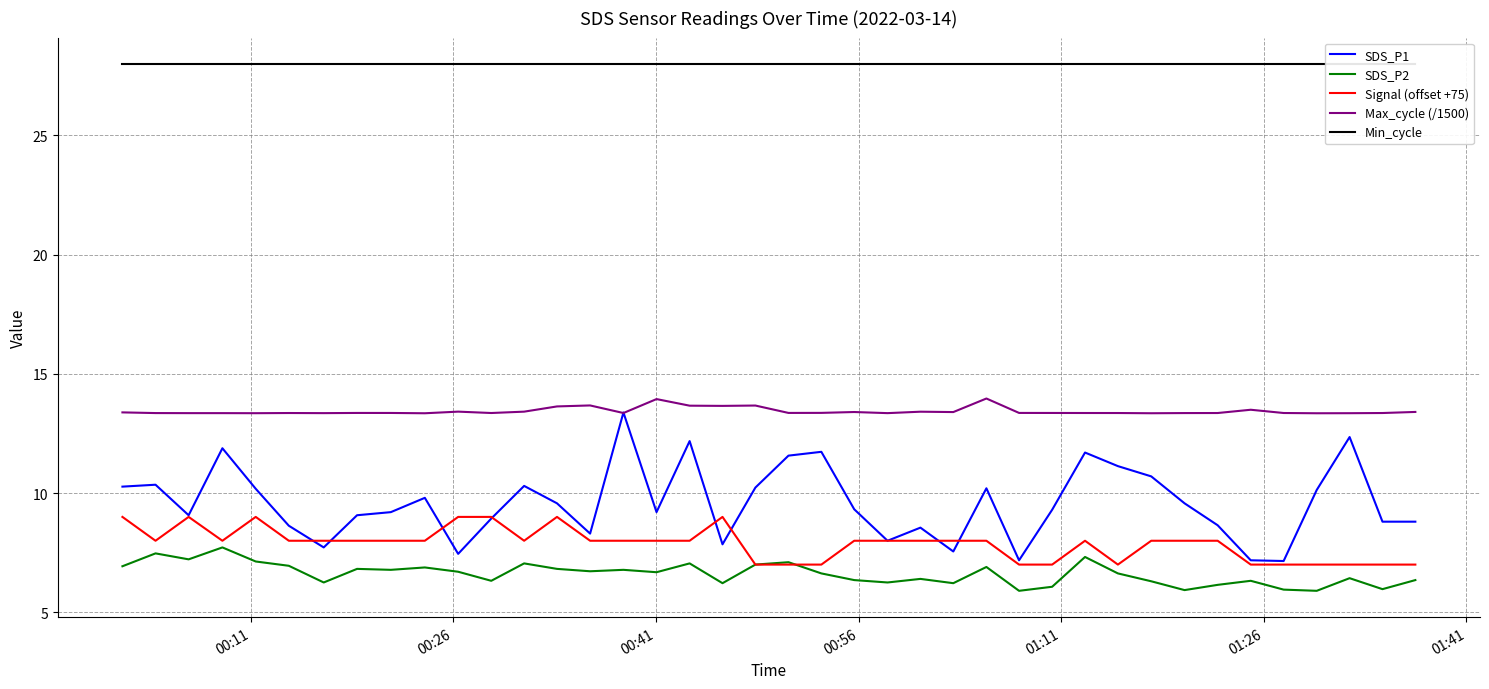

True or false: Max_cycle (/1500) and SDS_P2 intersect in this chart.

False